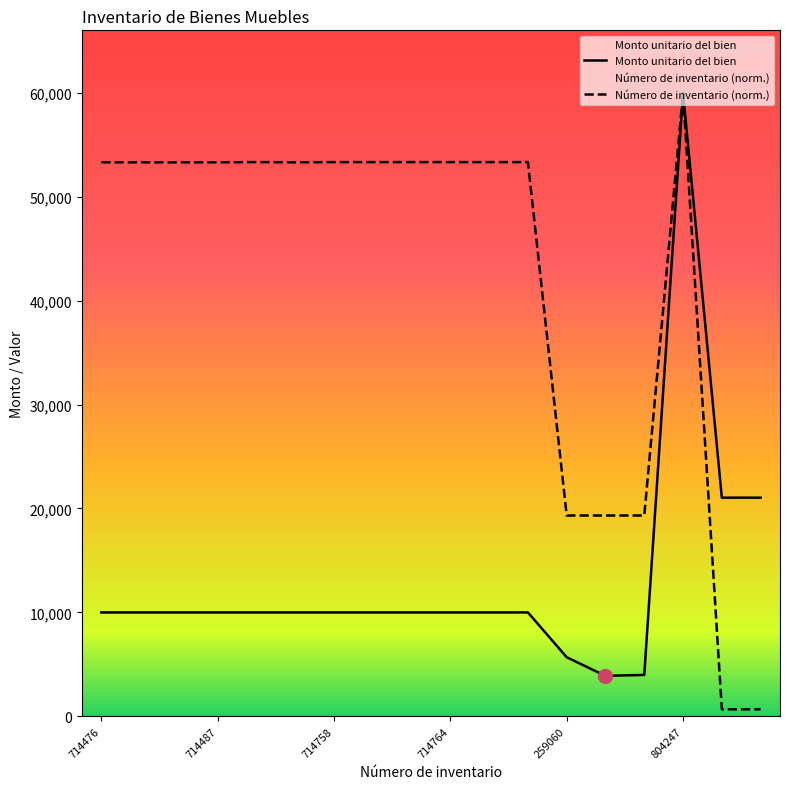

Which series has the largest range (max minus min)?

Número de inventario (norm.)